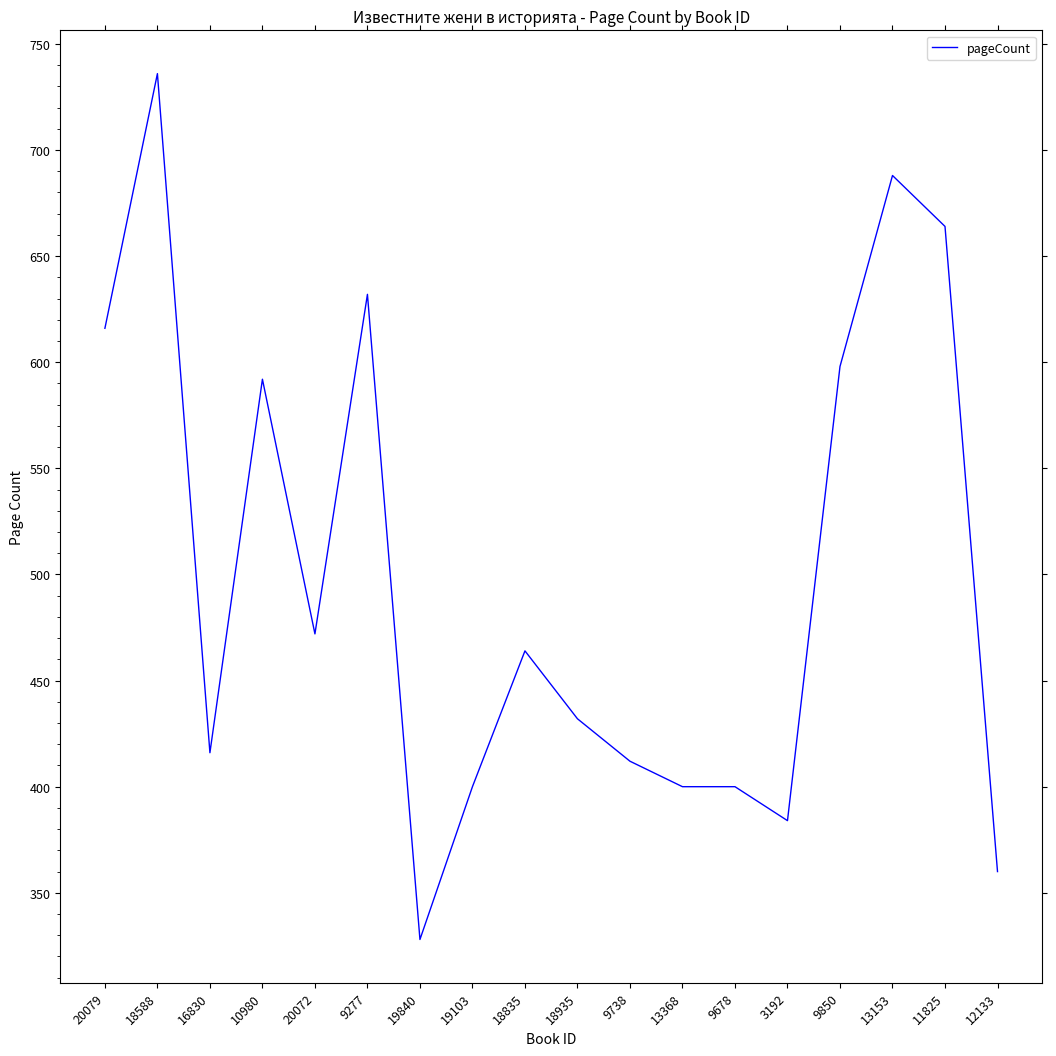

Does the chart have visible grid lines?

No